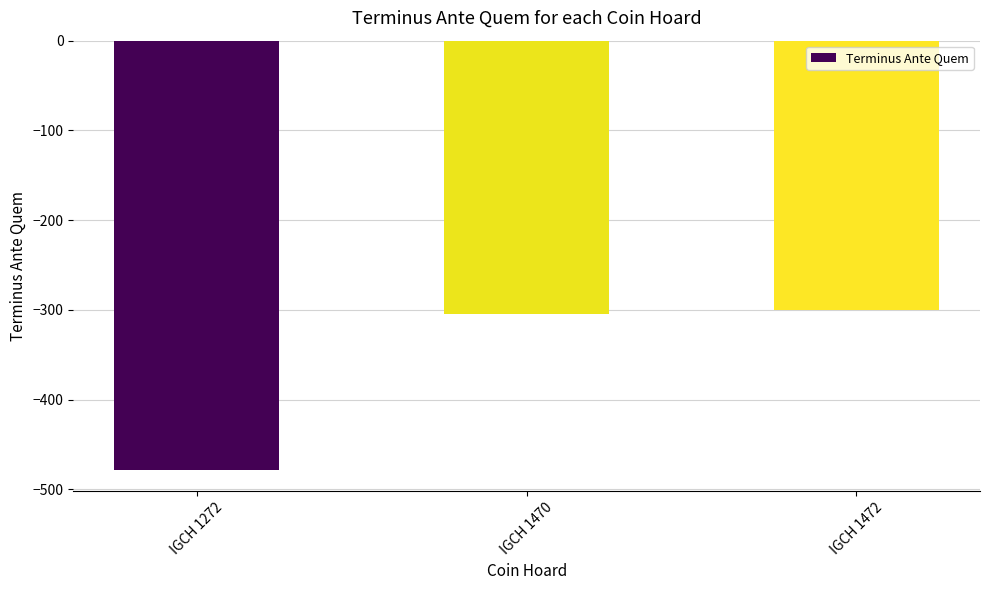

Where is the data nearest to the value -389?

IGCH 1470